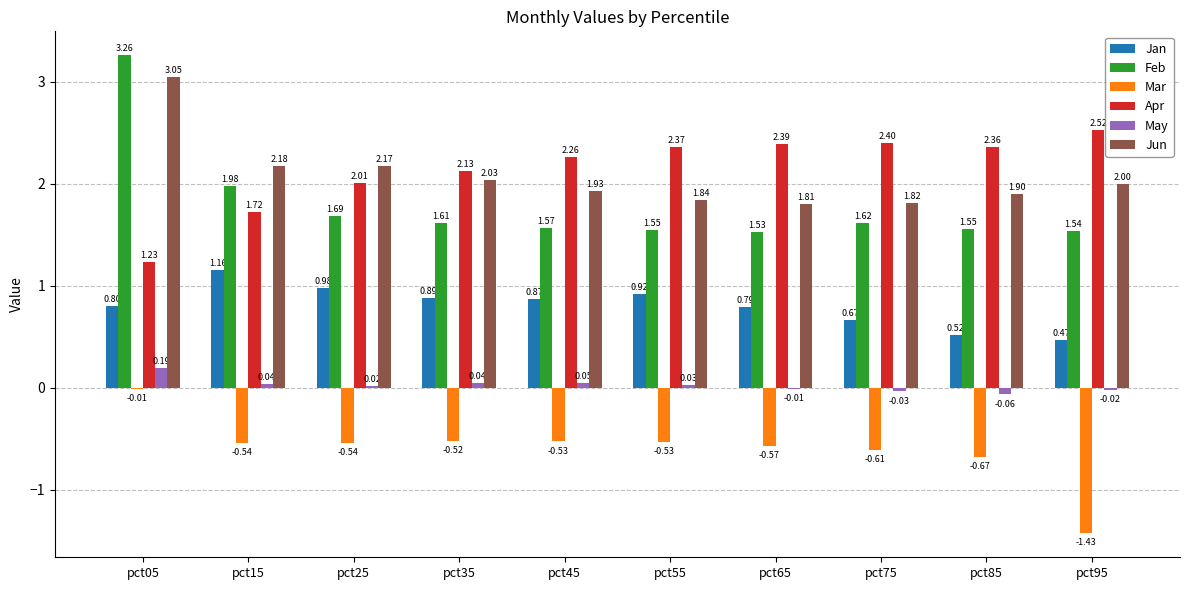

What is the sum of all Feb values?

17.9